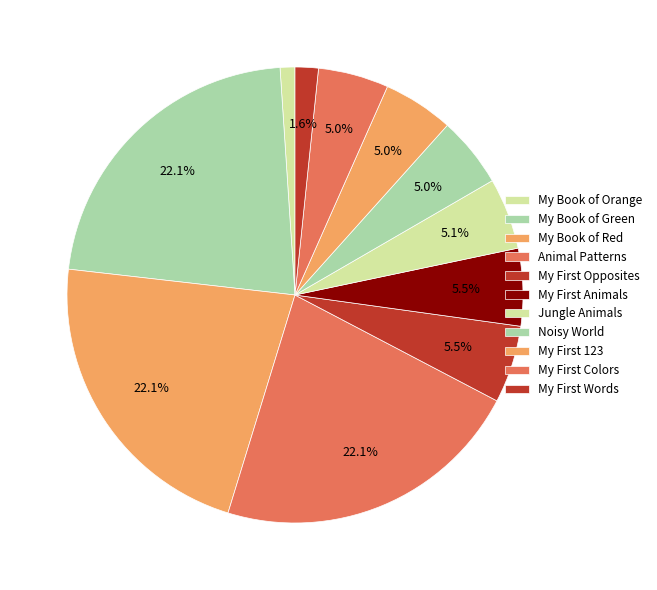

Is it true that Noisy World is 18% of the pie?

False